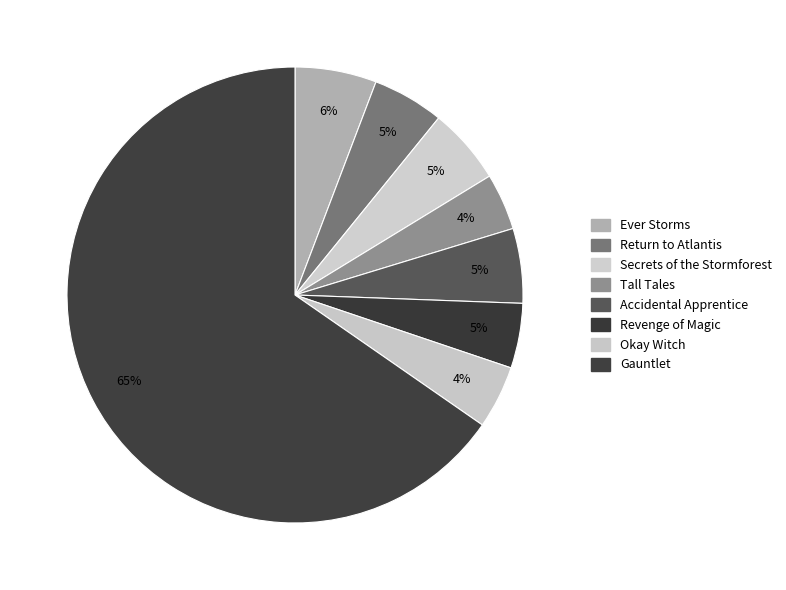

To the nearest percent, what is the difference between the Ever Storms and Gauntlet slice percentages?

60%